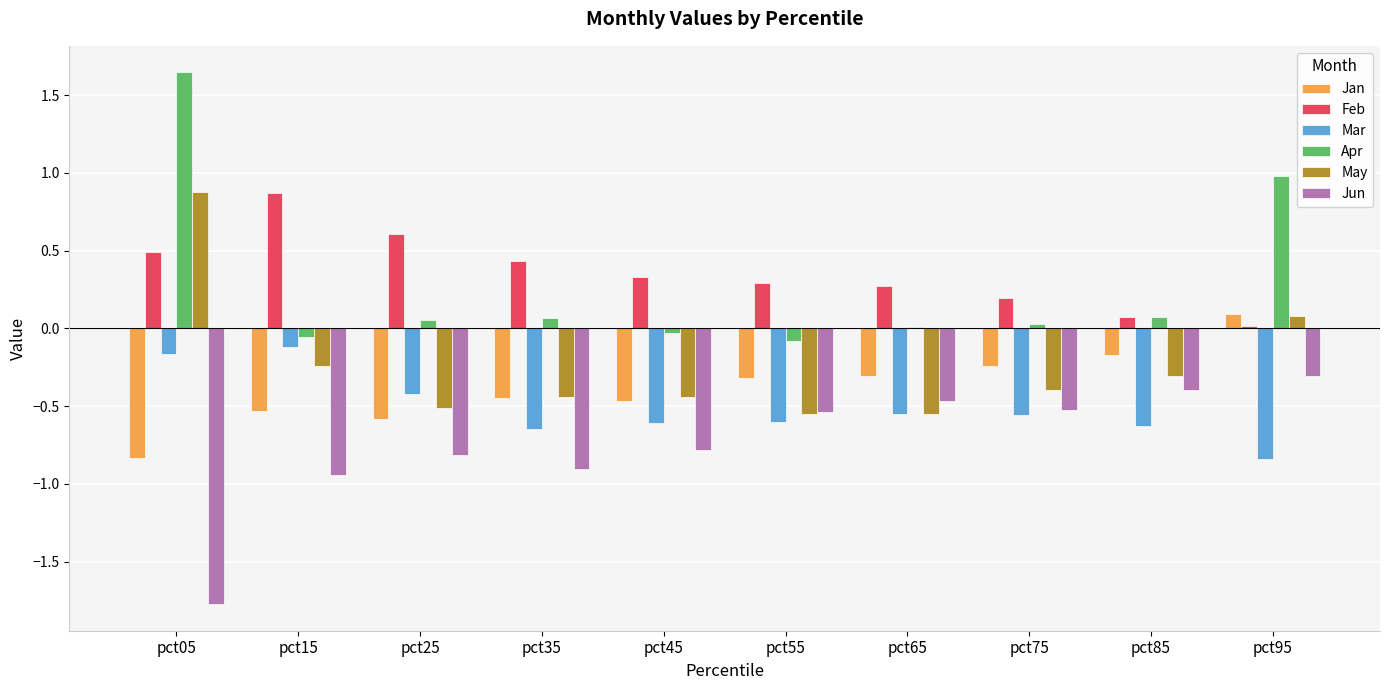

What is the sum of all Feb values?

3.6